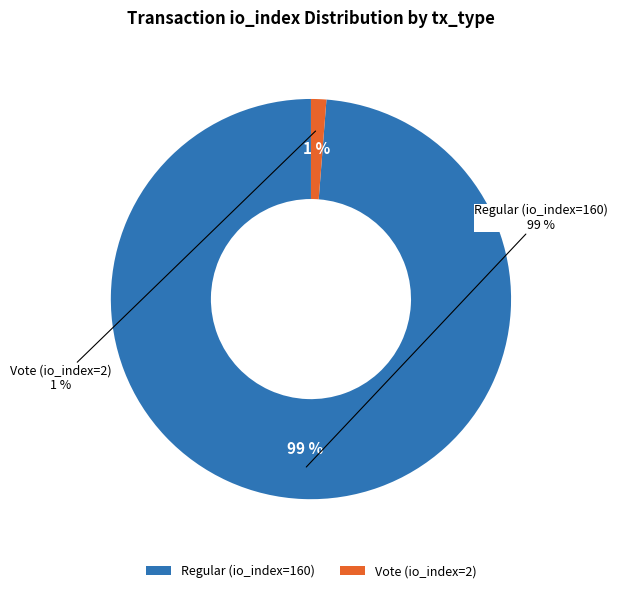

To the nearest percent, what percentage of the pie is Vote (io_index=2)?

1%